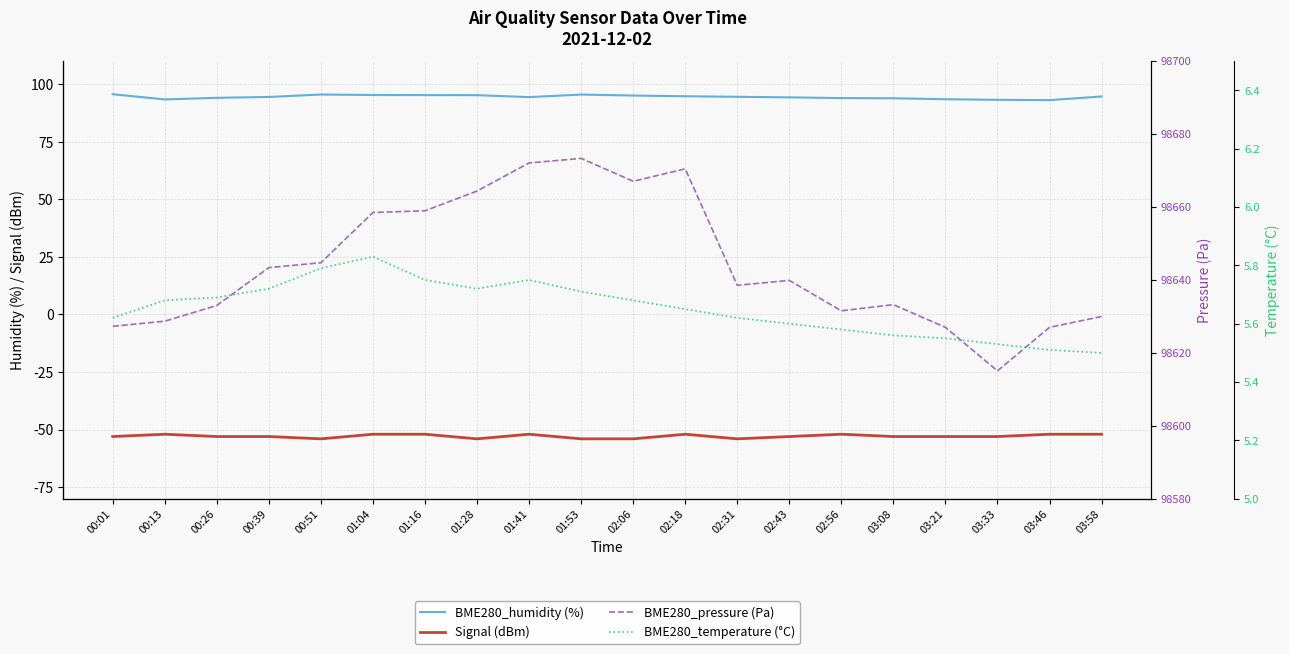

What is the approximate value of BME280_temperature (°C) at 02:31?

5.6